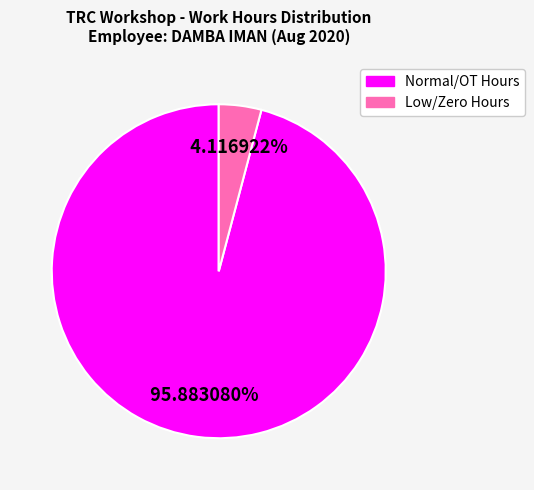

Is there any slice that represents more than half of the pie?

Yes